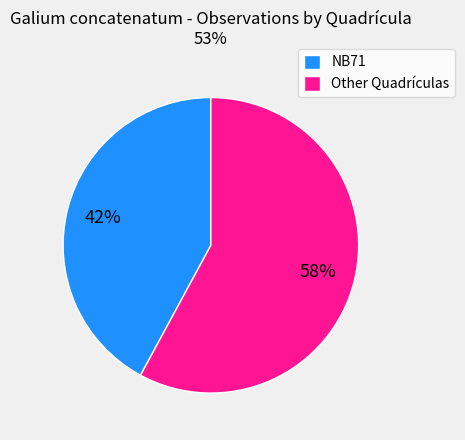

Is the sum of NB71 and Other Quadrículas greater than half?

Yes